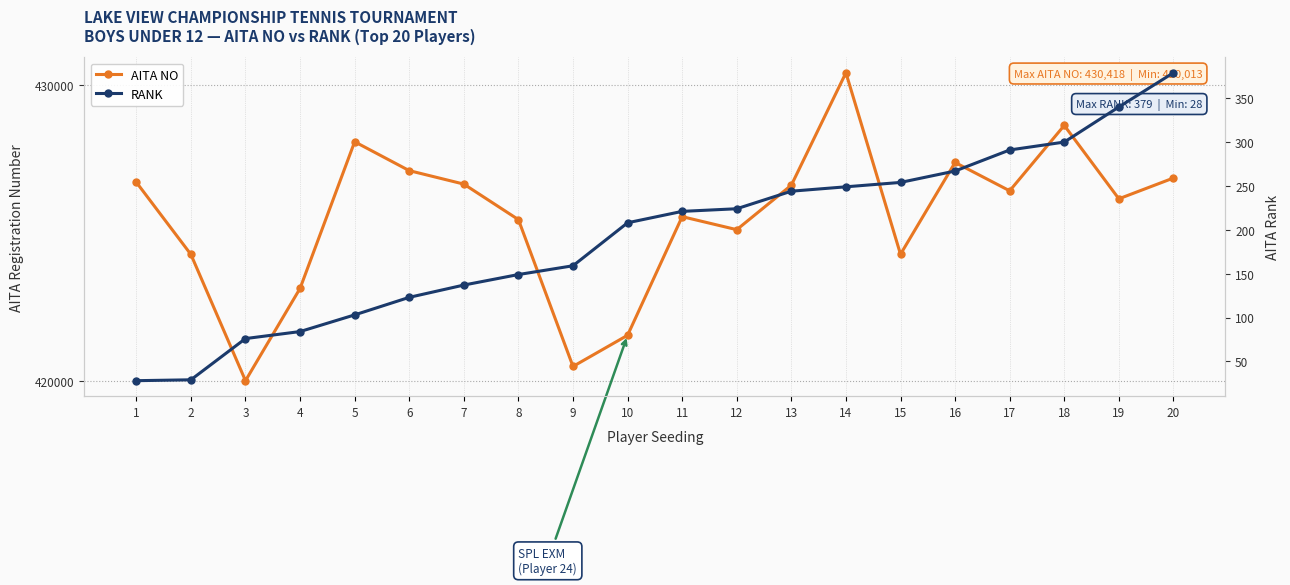

How many lines are shown in the chart?

2